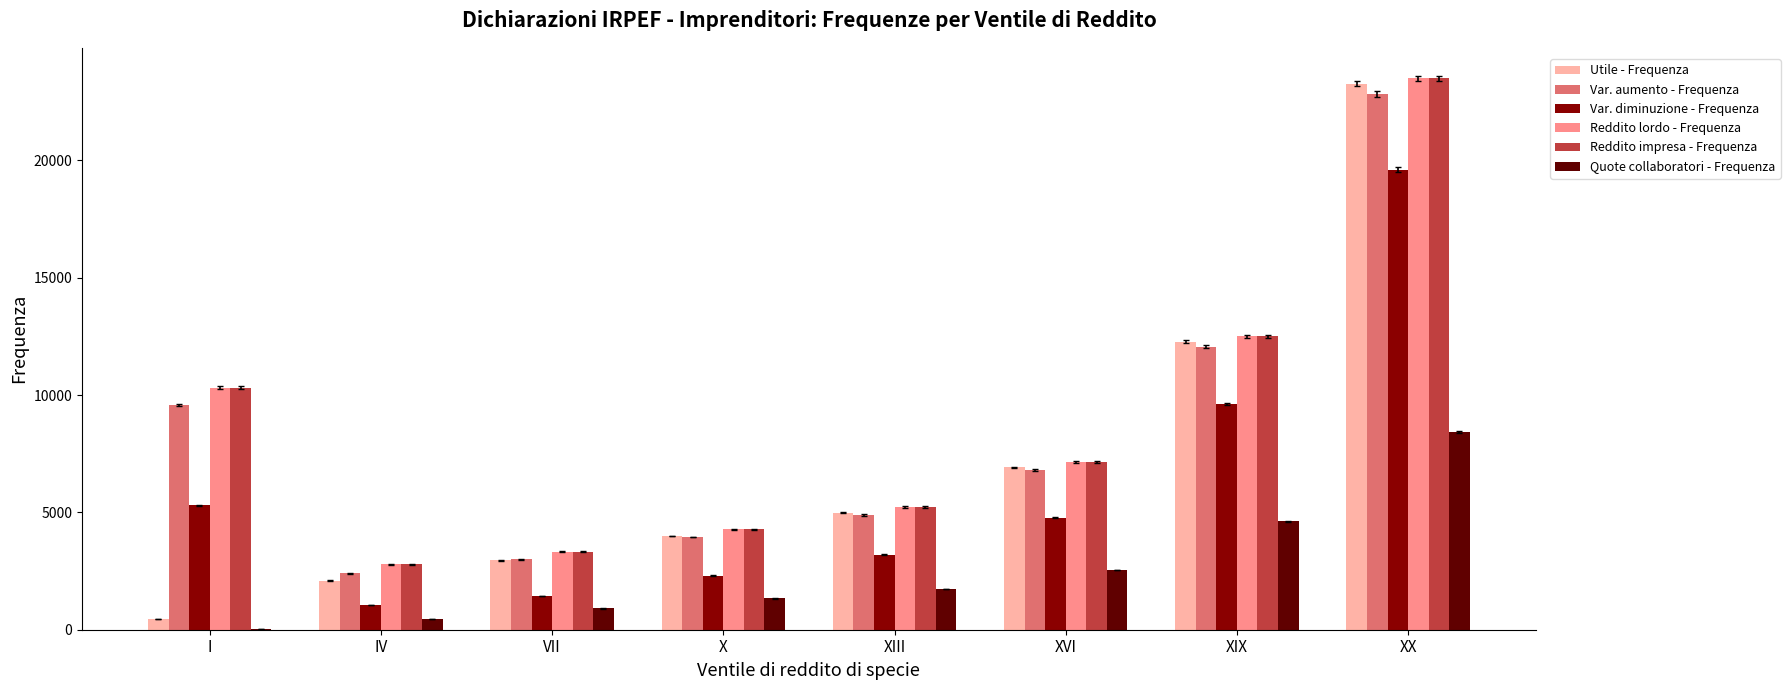

At which category is the sum across all series the highest?

XX